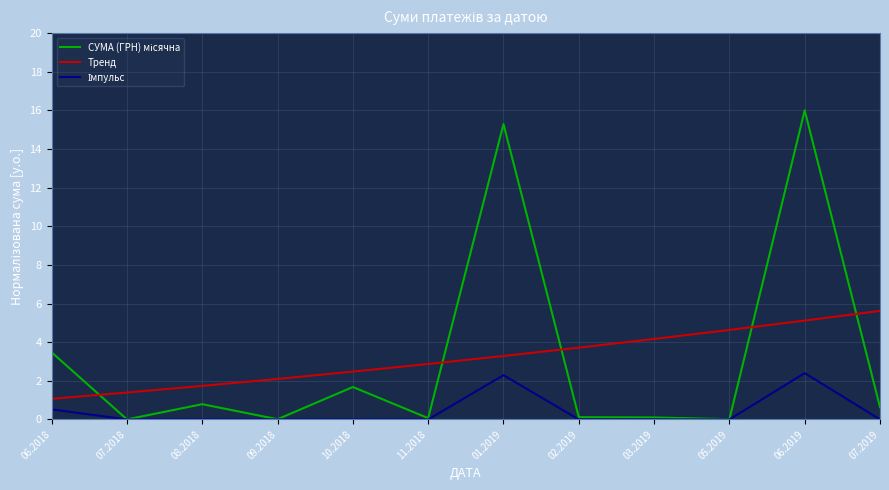

The value of Тренд at 03.2019 is 1.6. True or false?

False